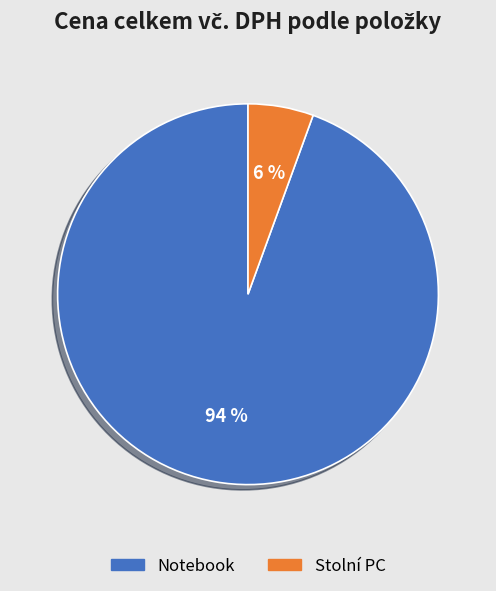

How many slices are in this pie chart?

2